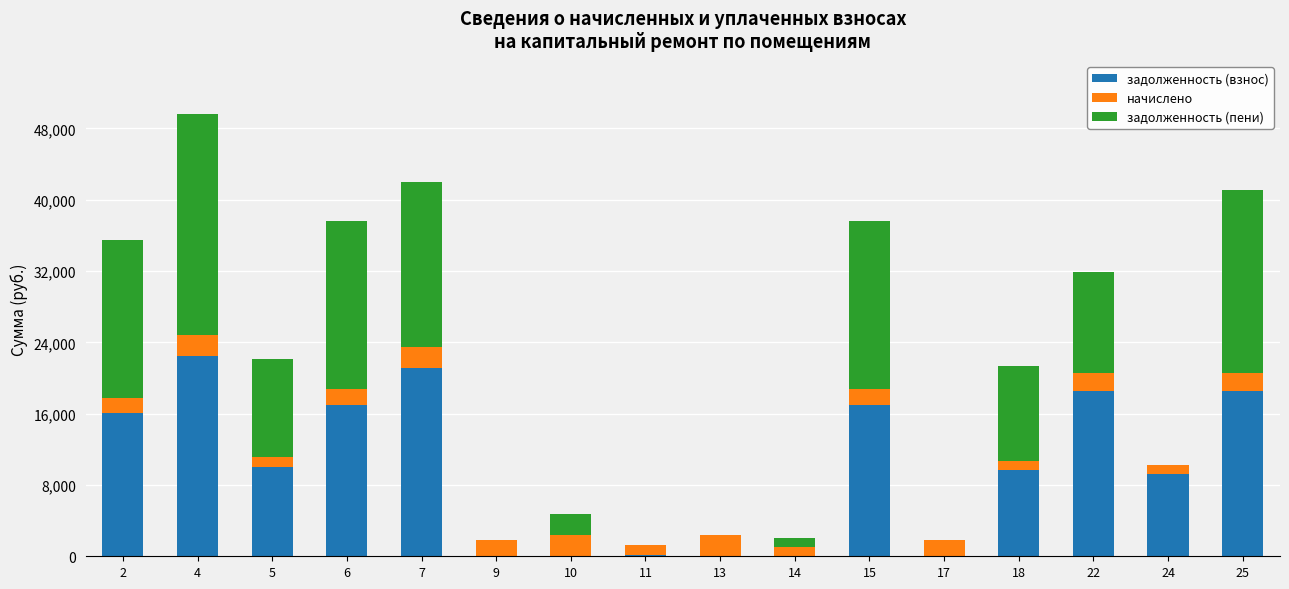

At which category is the sum across all series the highest?

4